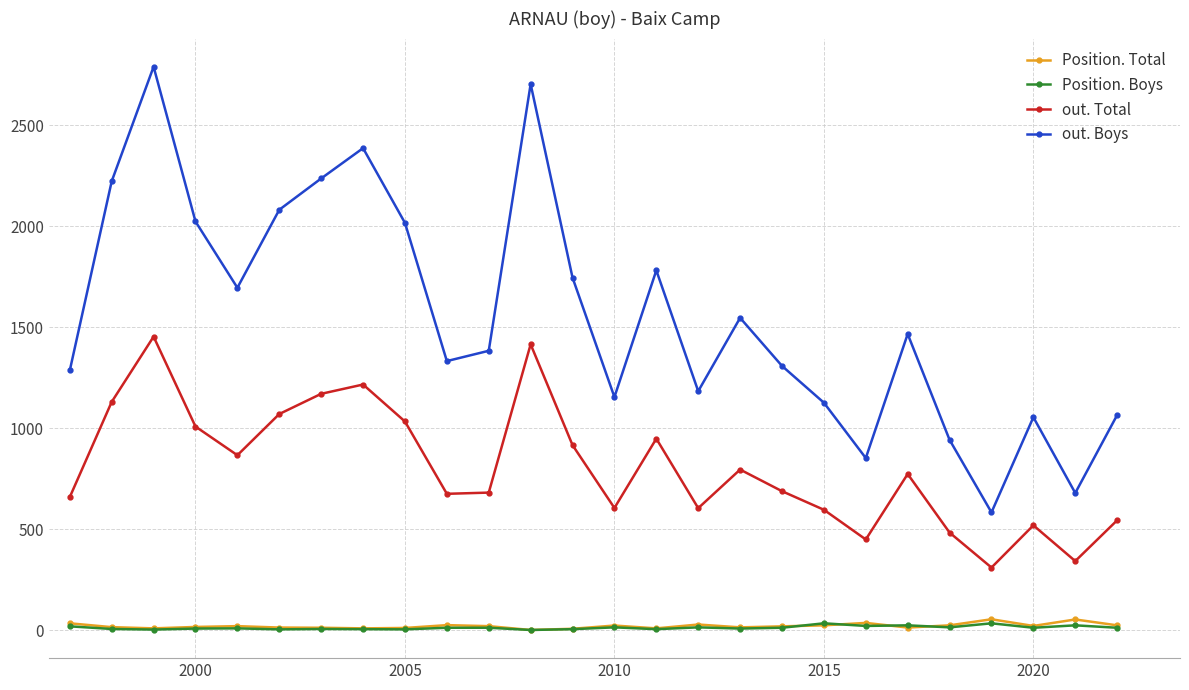

What is the value of the out. Boys point at the 10th from the left?

1332